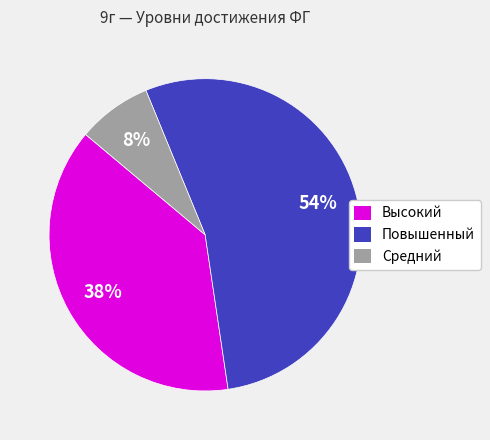

The Повышенный slice represents 54% of the pie. True or false?

True